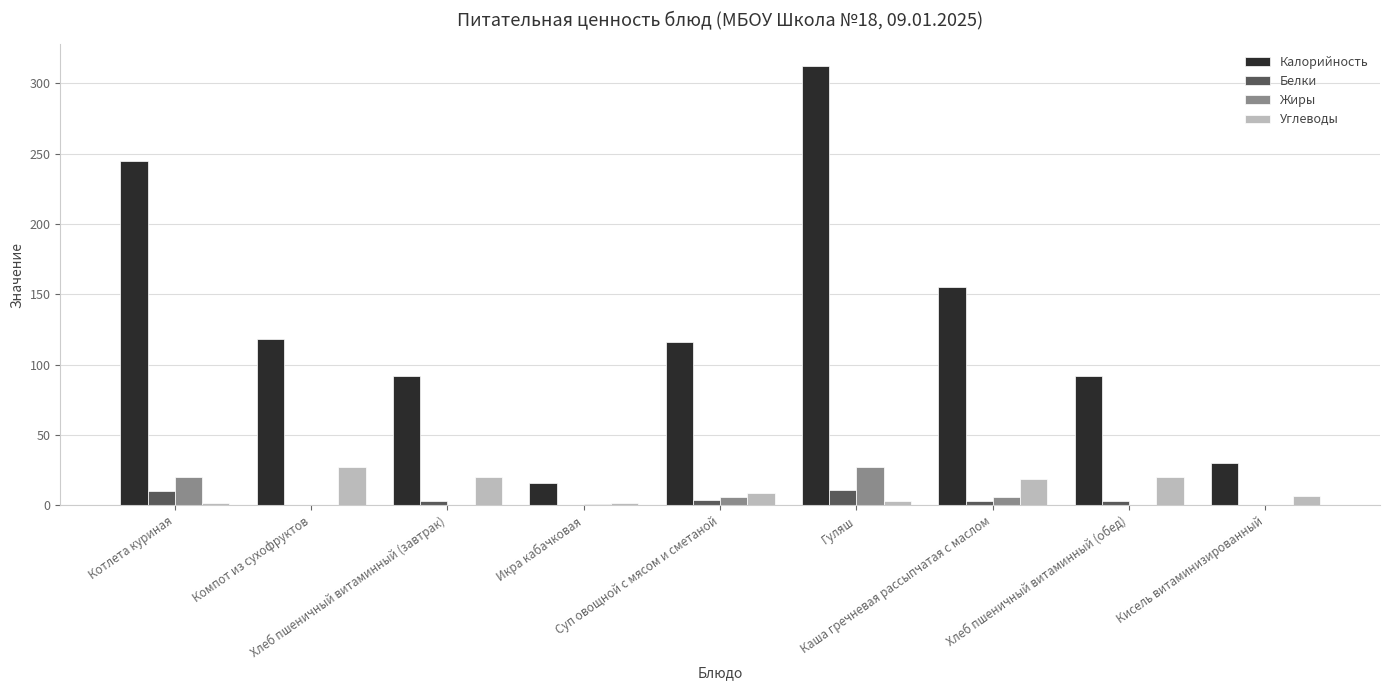

What is the highest value of the Жиры series?

27